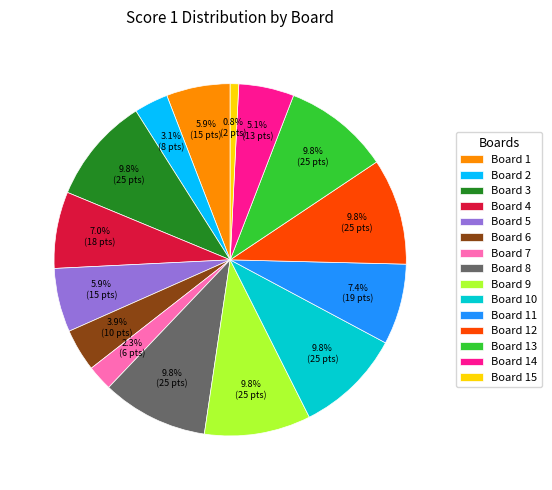

Is Board 1 the majority of the pie?

No